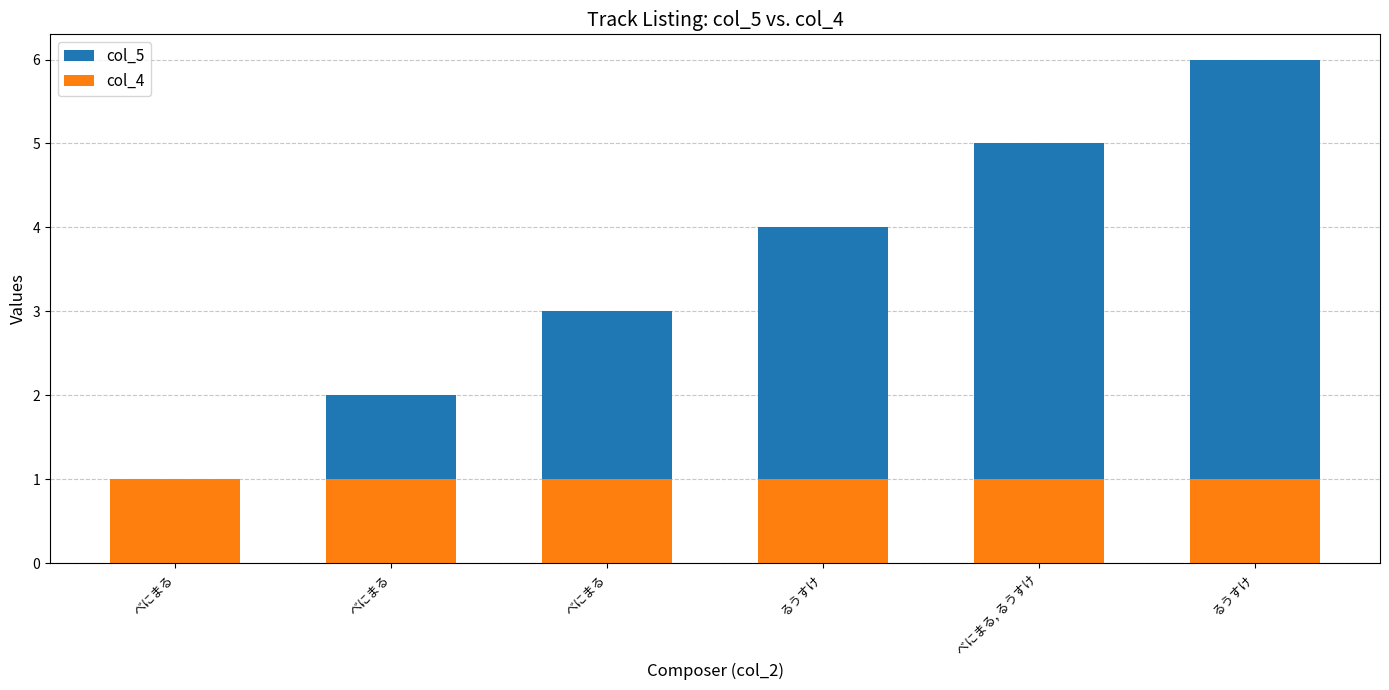

Which category has the lowest value in the col_5 series?

べにまる